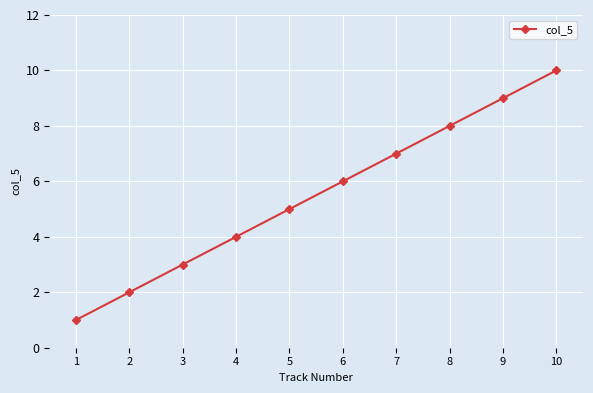

Reading right to left, list all the values displayed in this chart.

10	9	8	7	6	5	4	3	2	1